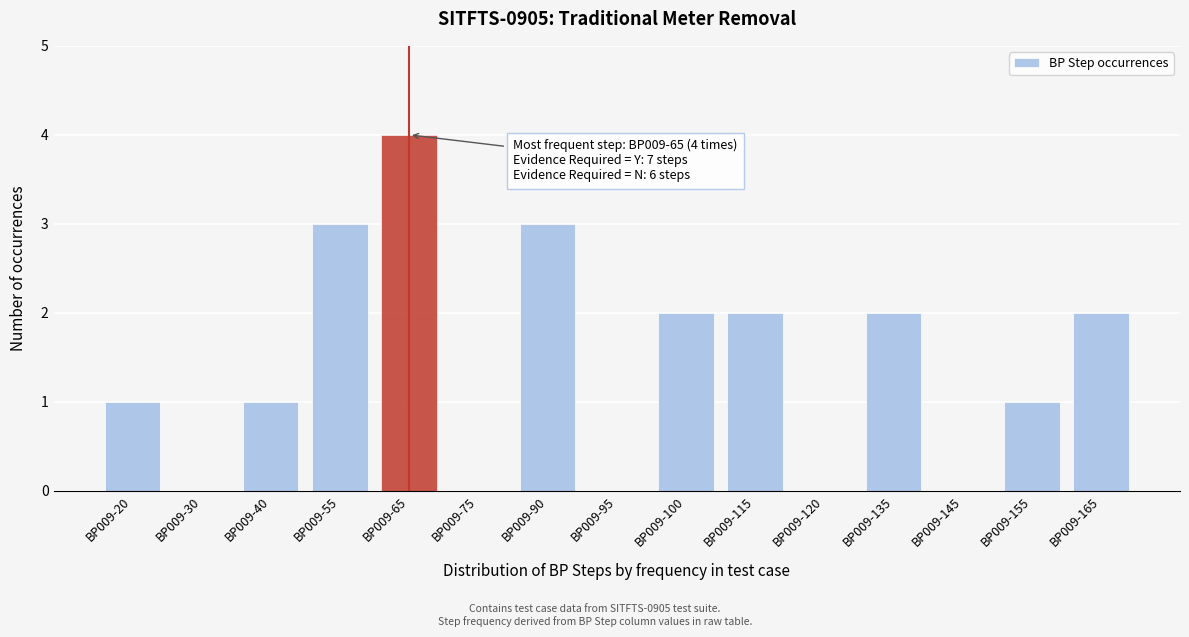

Reading left to right, what are all the values shown in this chart?

BP009-20=1	BP009-30=0	BP009-40=1	BP009-55=3	BP009-65=4	BP009-75=0	BP009-90=3	BP009-95=0	BP009-100=2	BP009-115=2	BP009-120=0	BP009-135=2	BP009-145=0	BP009-155=1	BP009-165=2